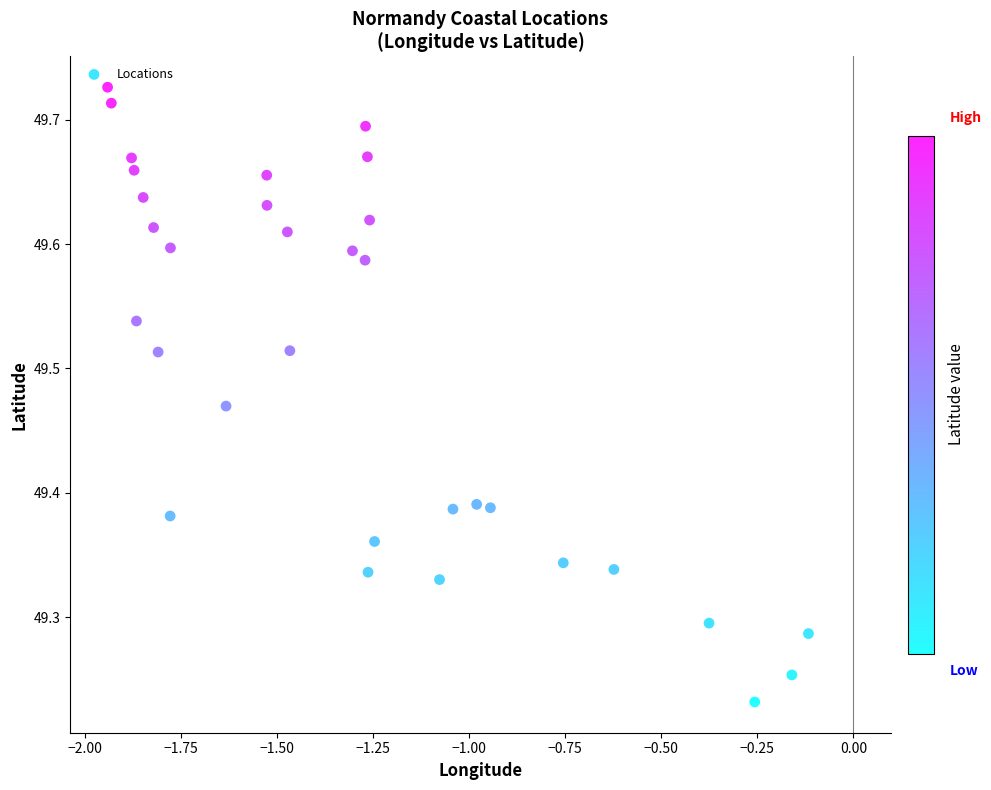

What is the range of X values (max minus min)?

1.8